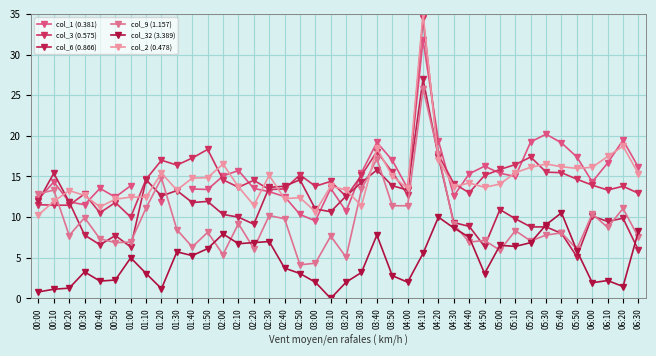

How many data points in col_6 (0.866) are above 10?

23